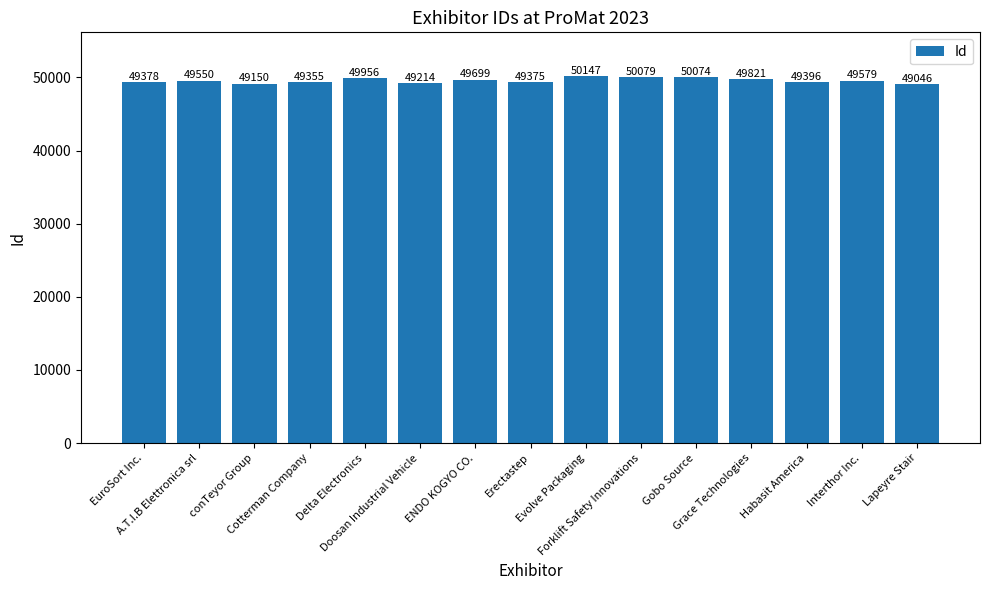

What is the change in value from Cotterman Company to Doosan Industrial Vehicle?

-141